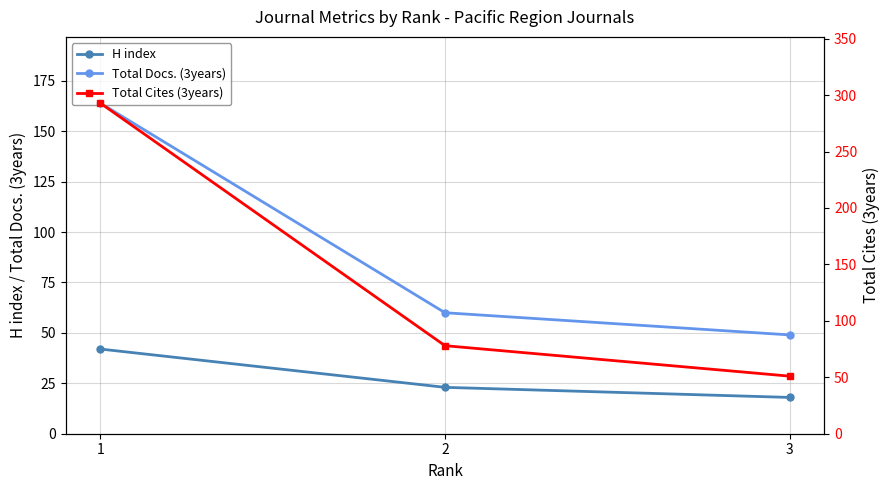

Count the Total Cites (3years) values in the range 51 to 293.

3